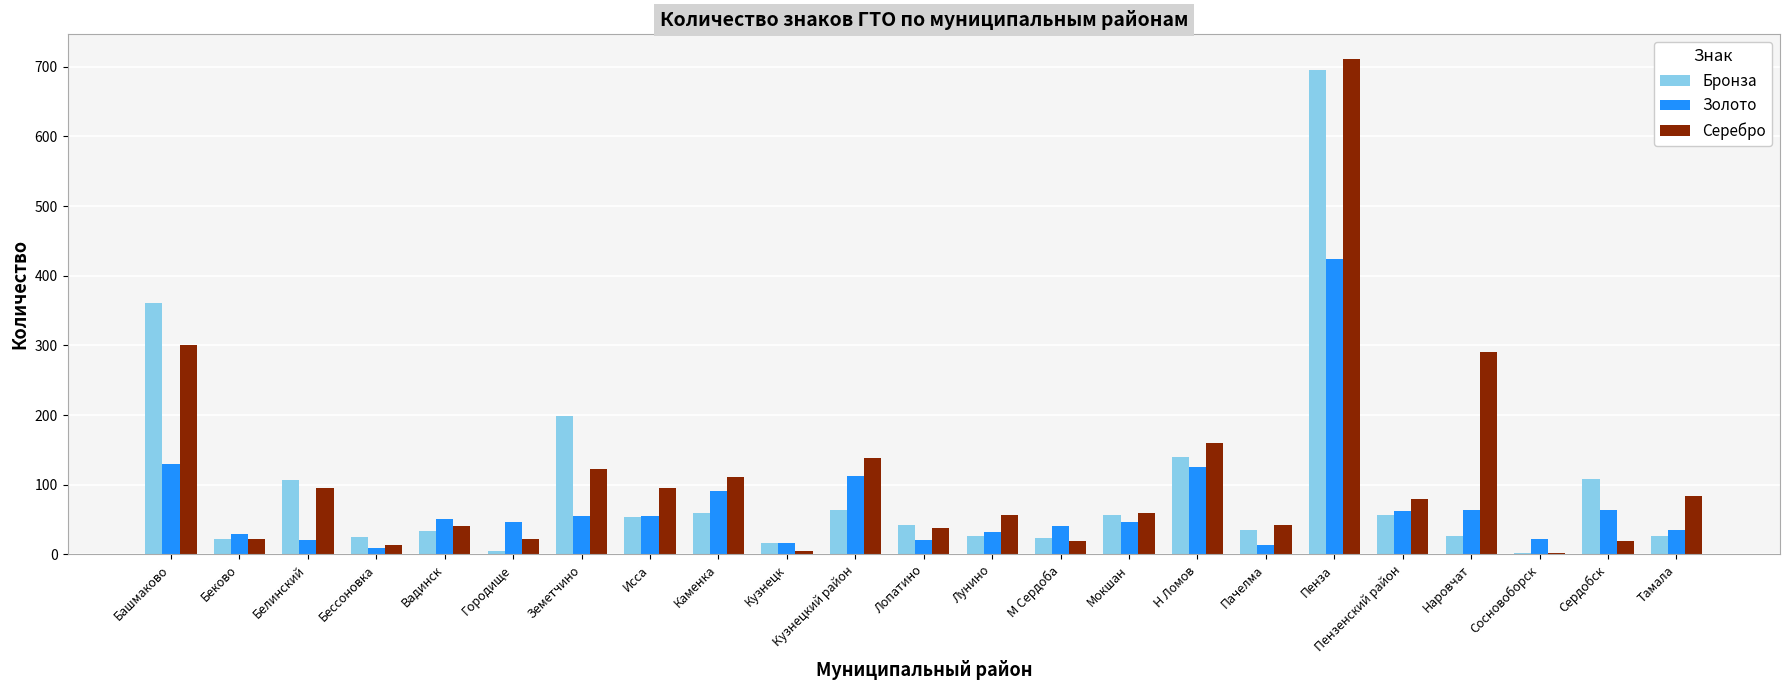

What is the maximum value shown in the chart?

711